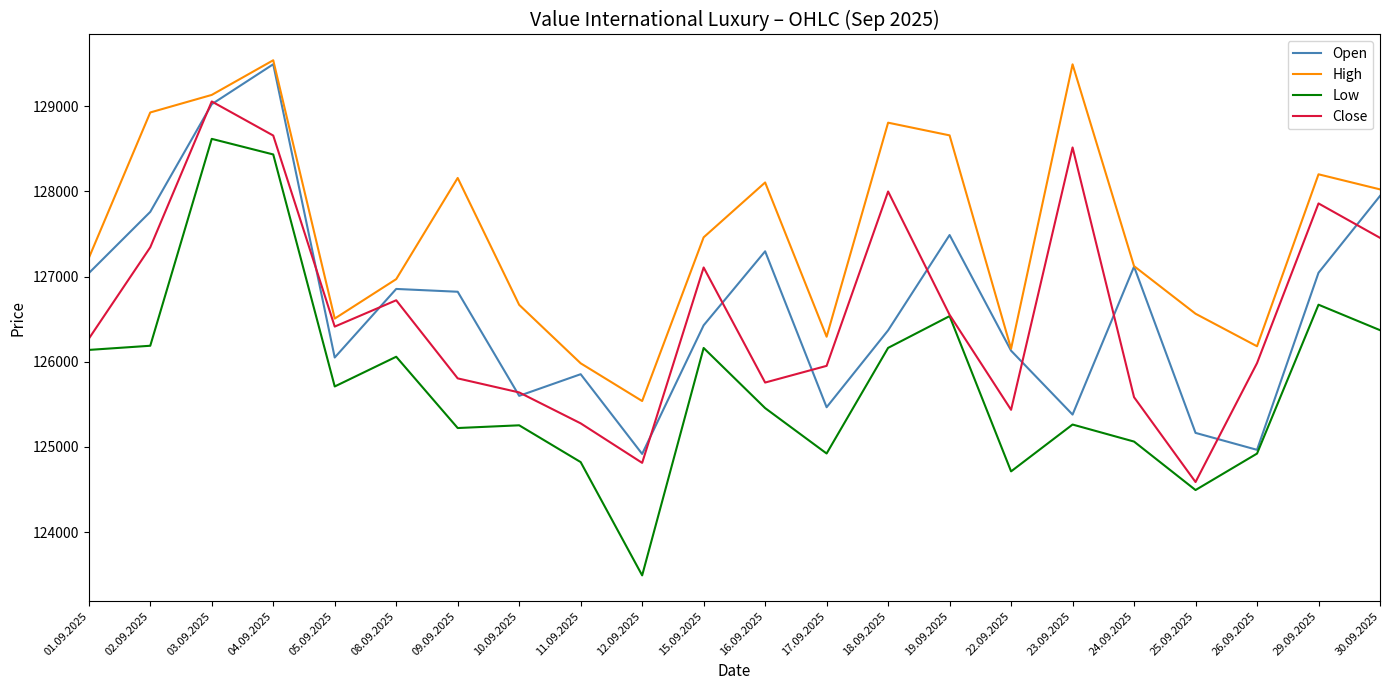

At which label is Open closest to 127204?

24.09.2025